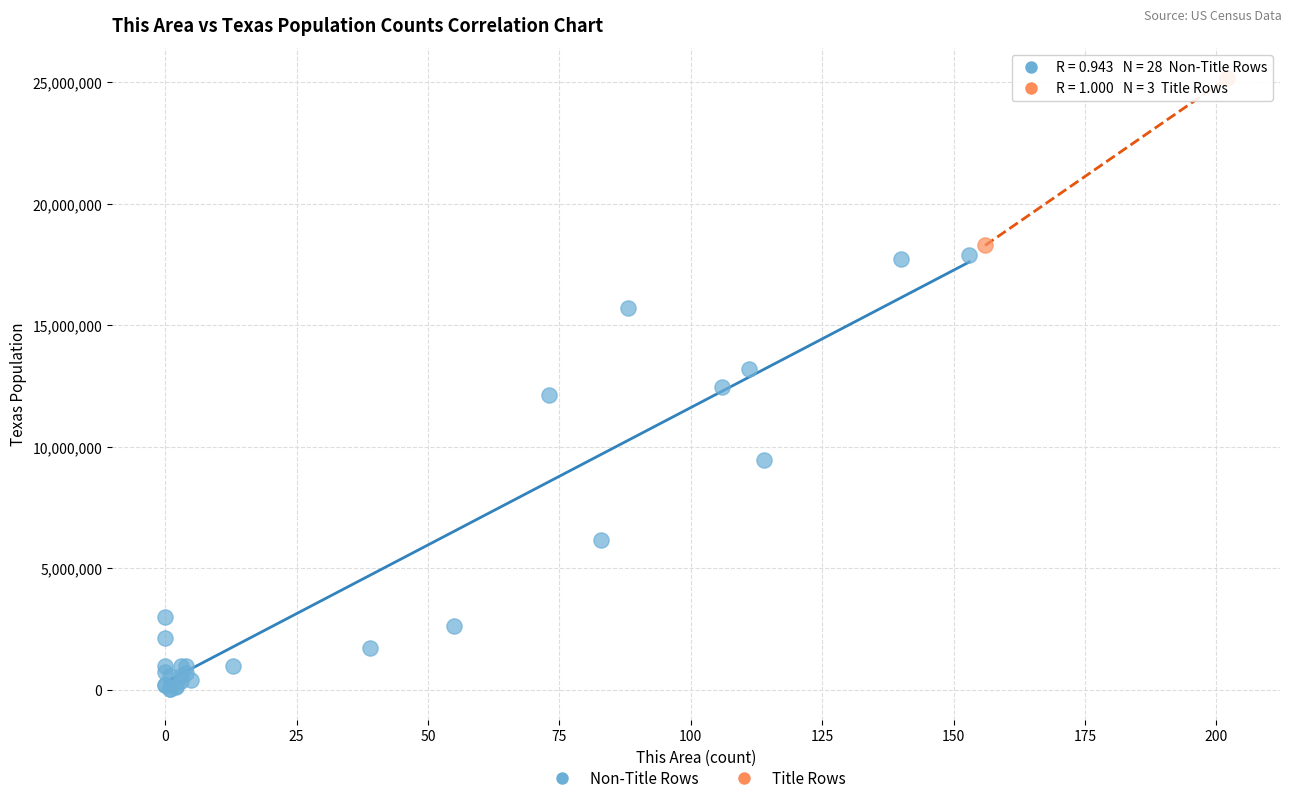

Which series reaches the maximum Y coordinate?

Title Rows